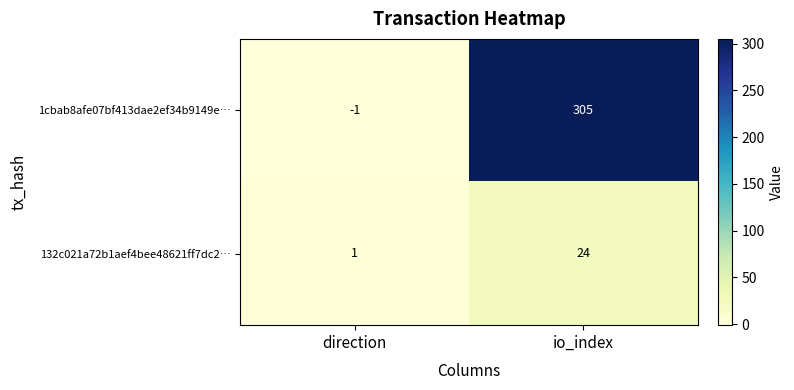

Rank the series by their maximum value, from highest to lowest.

1cbab8afe07bf413dae2ef34b9149e…, 132c021a72b1aef4bee48621ff7dc2…